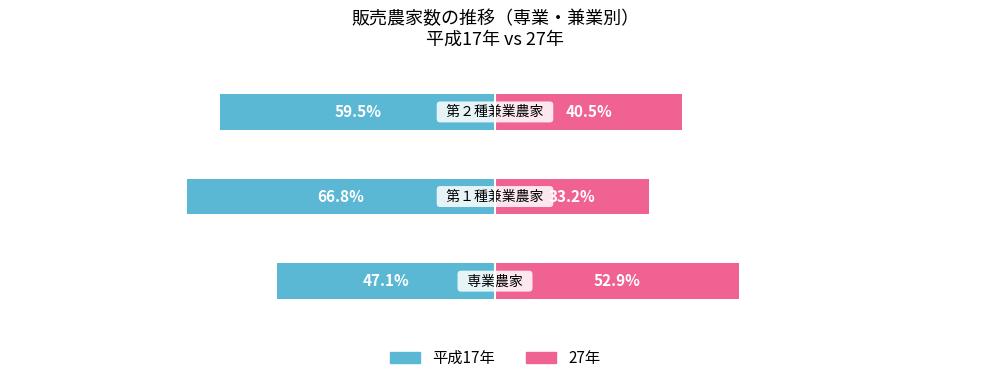

What is the sum of the 27年 values at 0 and 1?

86.2